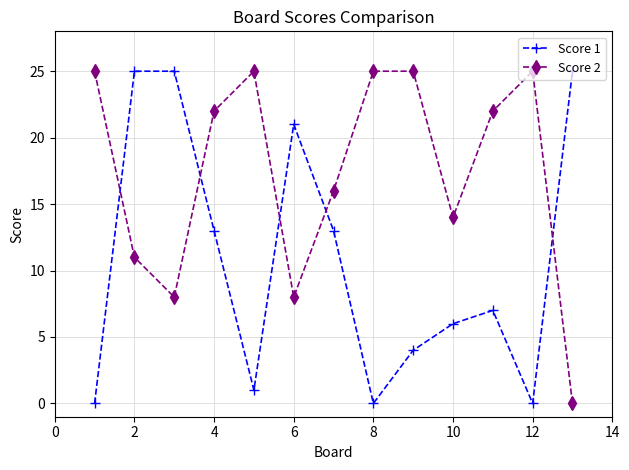

In Score 2, how many points are lower than both neighbors (excluding endpoints)?

3